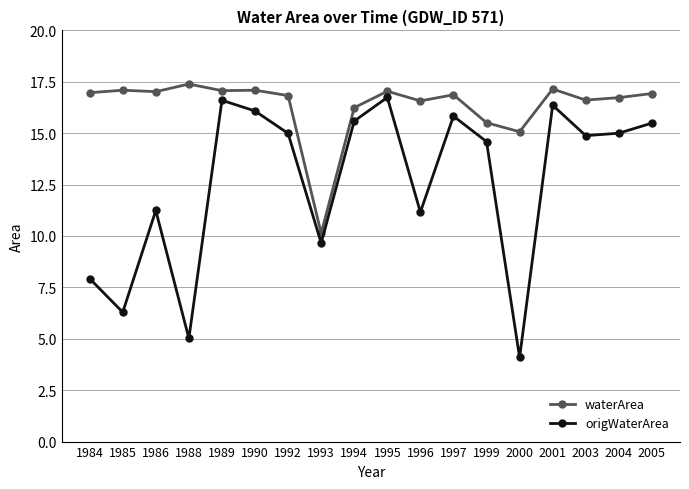

Rank the series by their maximum value, from highest to lowest.

waterArea, origWaterArea